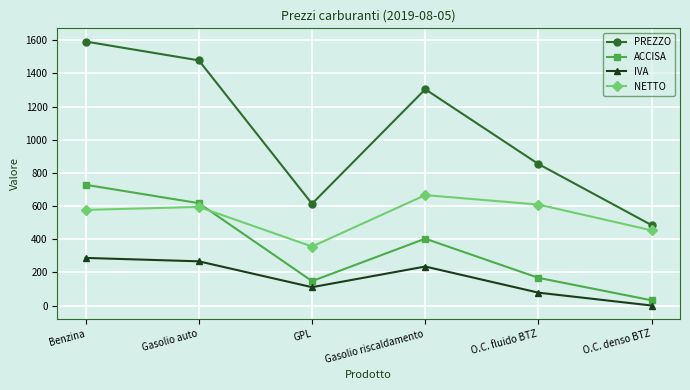

True or false: IVA and NETTO cross at least once.

False